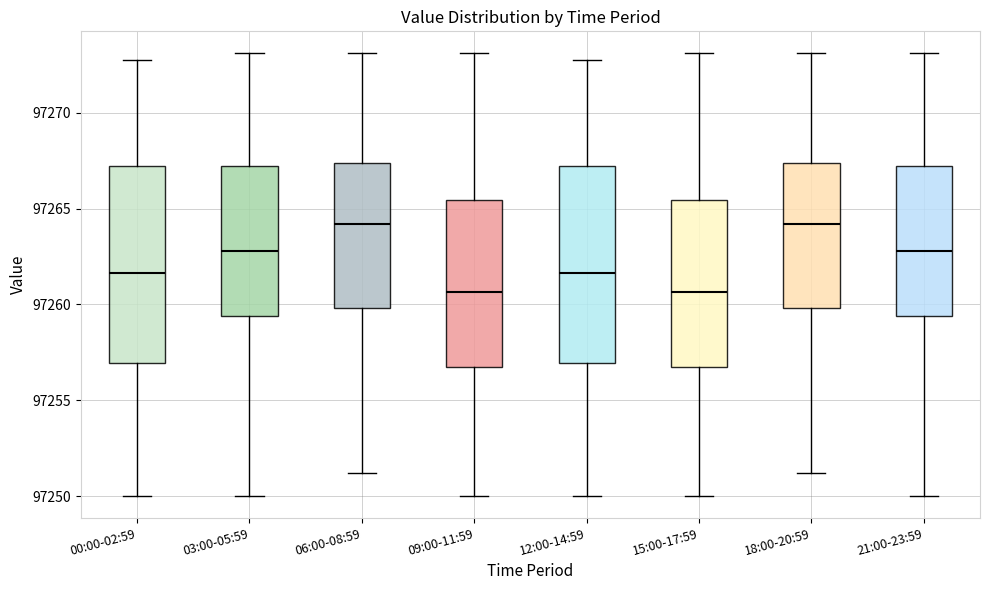

Reading left to right, read every box against the y-axis: the position of its median line, the range the box covers, and the ends of its whiskers. The values are not printed on the chart, so give them approximately, as read against the axis.

00:00-02:59: median 97261.5, box 97257.0 to 97267.0, whiskers 97250.0 to 97273.0
03:00-05:59: median 97263.0, box 97259.5 to 97267.0, whiskers 97250.0 to 97273.0
06:00-08:59: median 97264.0, box 97260.0 to 97267.5, whiskers 97251.0 to 97273.0
09:00-11:59: median 97260.5, box 97256.5 to 97265.5, whiskers 97250.0 to 97273.0
12:00-14:59: median 97261.5, box 97257.0 to 97267.0, whiskers 97250.0 to 97273.0
15:00-17:59: median 97260.5, box 97256.5 to 97265.5, whiskers 97250.0 to 97273.0
18:00-20:59: median 97264.0, box 97260.0 to 97267.5, whiskers 97251.0 to 97273.0
21:00-23:59: median 97263.0, box 97259.5 to 97267.0, whiskers 97250.0 to 97273.0